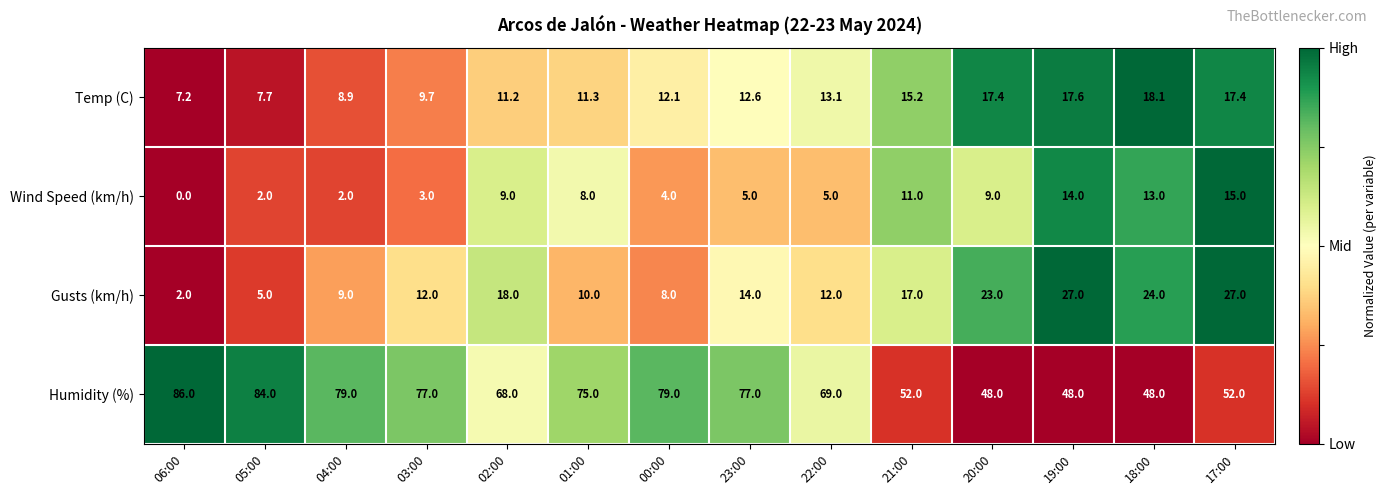

What is the difference between the Humidity (%) values at 22:00 and 03:00?

8.0